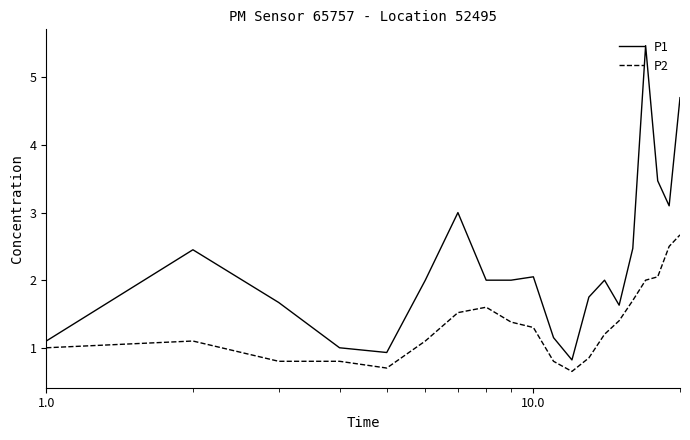

List the series in order of their overall mean, lowest first.

P2, P1